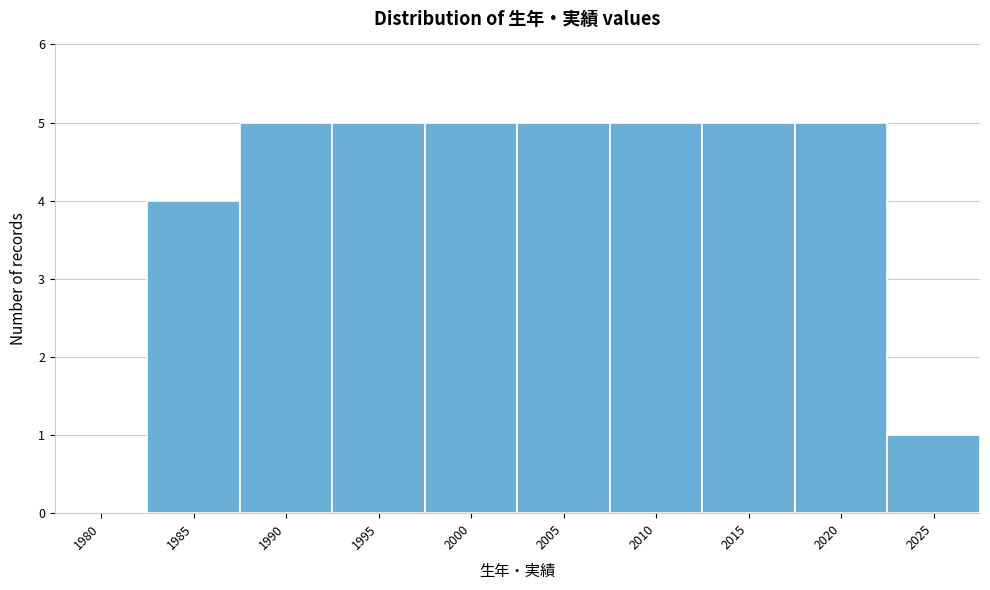

Reading left to right, transcribe all the data shown in this chart.

1980=0	1985=4	1990=5	1995=5	2000=5	2005=5	2010=5	2015=5	2020=5	2025=1